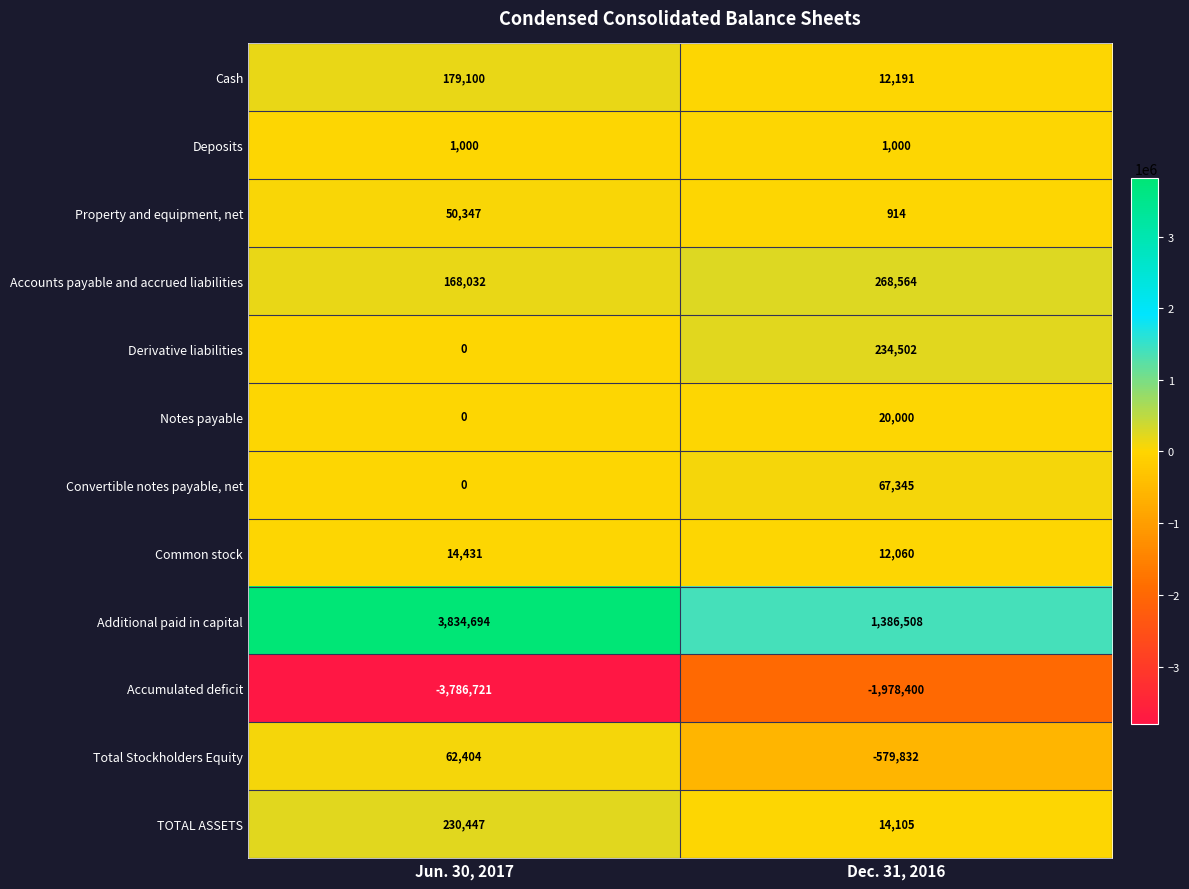

True or false: Derivative liabilities has a value of 130304 at Jun. 30, 2017.

False